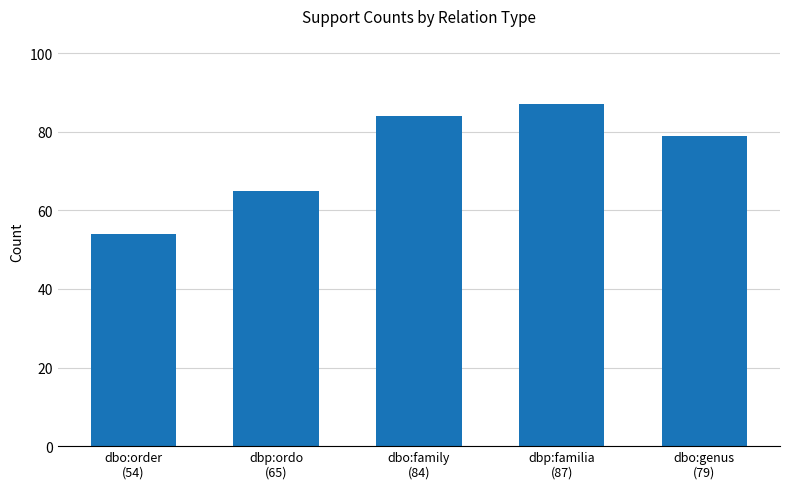

What is the smallest value displayed?

54